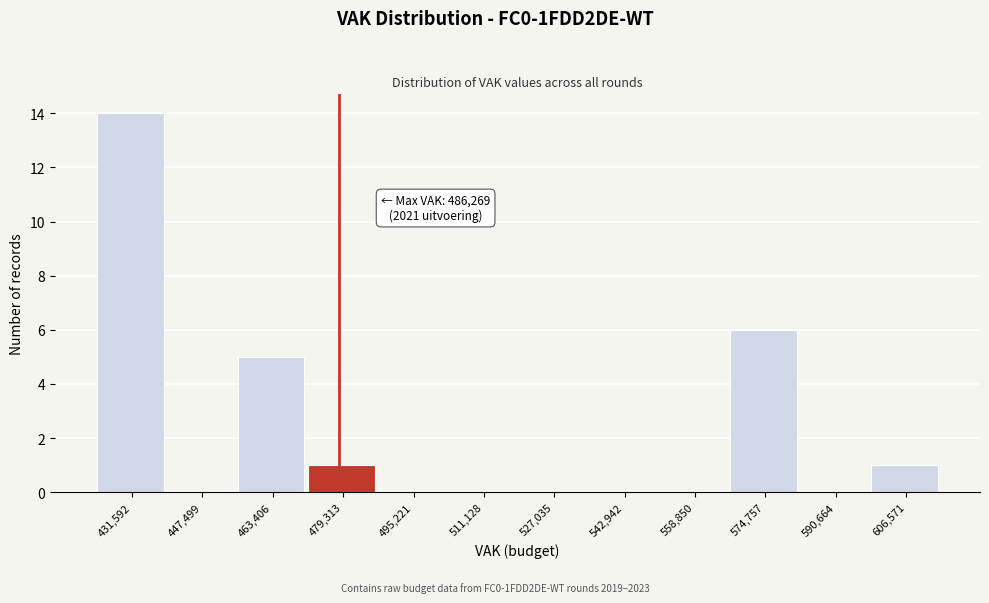

Reading left to right, extract all data points from this chart.

431,592=14	447,499=0	463,406=5	479,313=1	495,221=0	511,128=0	527,035=0	542,942=0	558,850=0	574,757=6	590,664=0	606,571=1